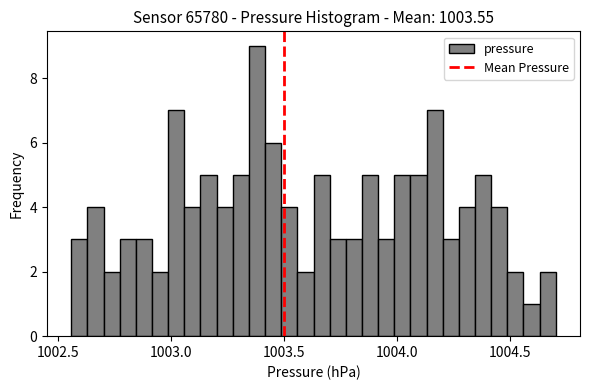

Around what value on the x-axis is the tallest bar? Give the approximate position of its centre, as read against the axis.

1003.40